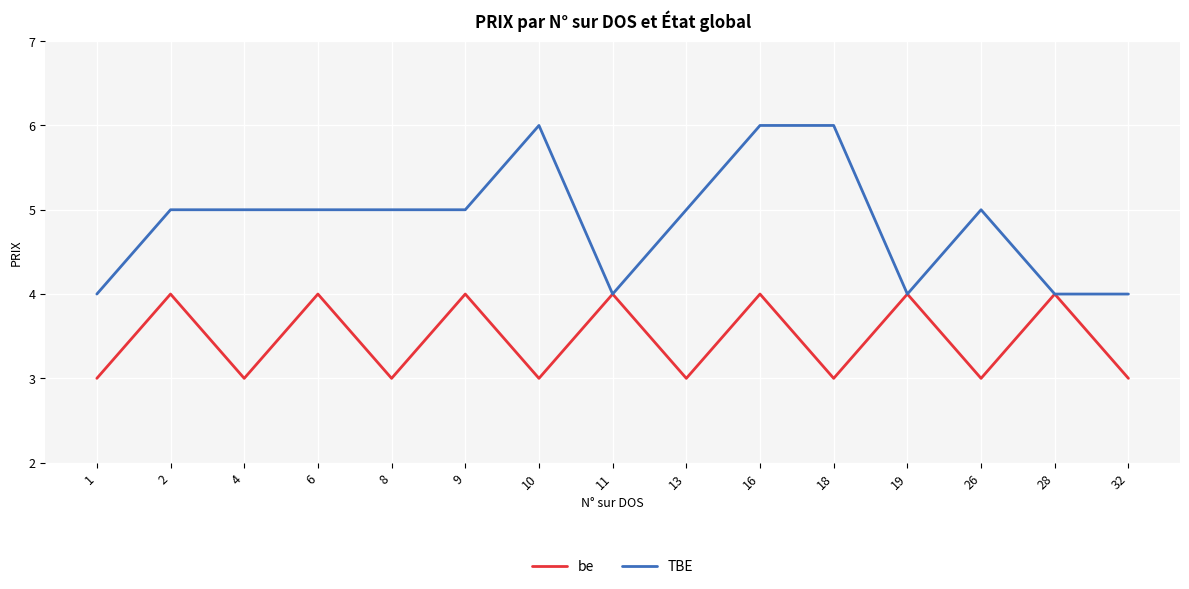

Where is the first local minimum for be?

4